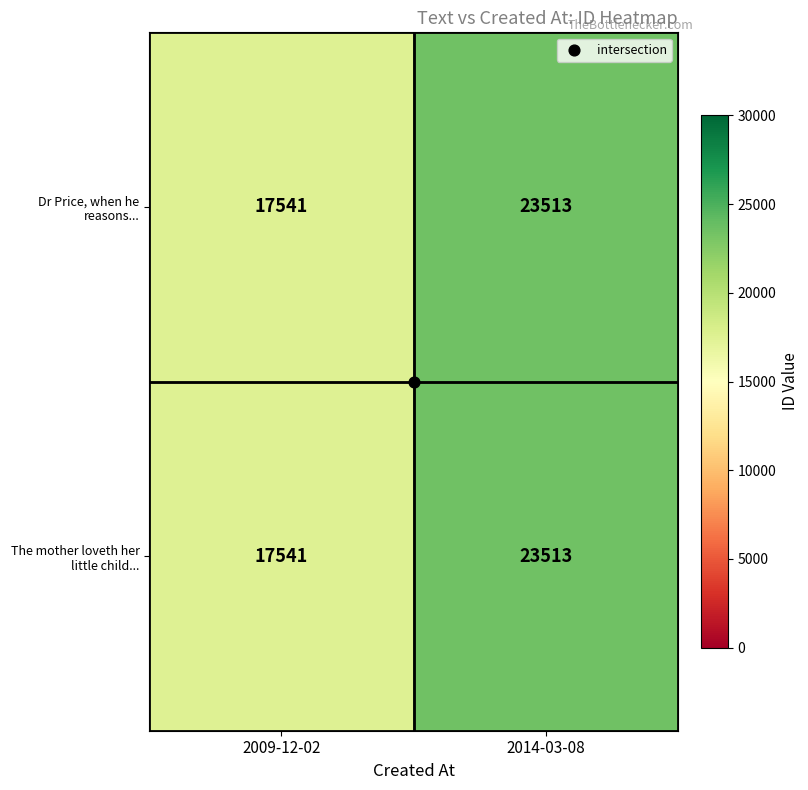

At which category is the sum across all series the highest?

2014-03-08